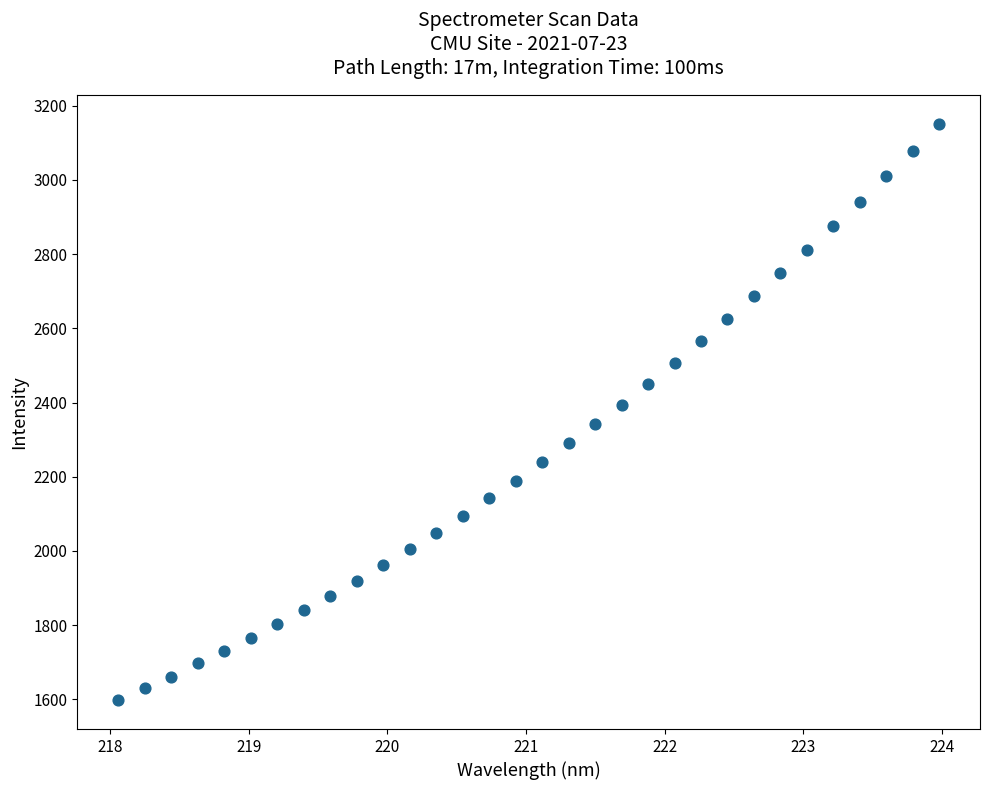

What is the range of X values (max minus min)?

5.9